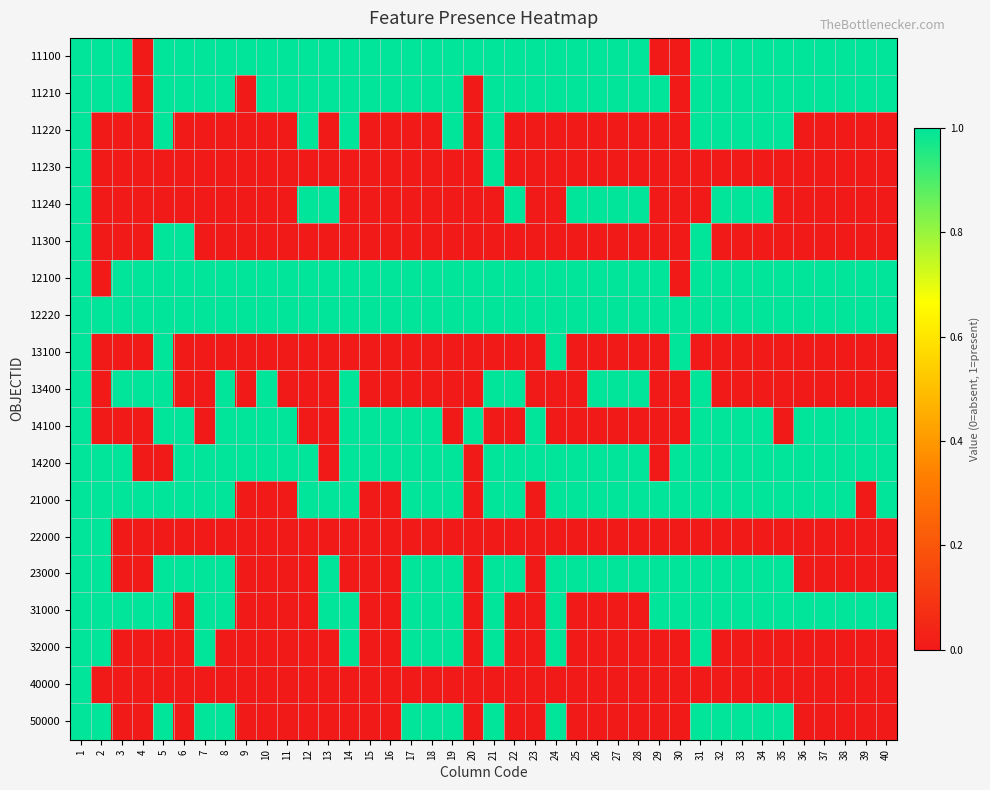

Reading right to left, list all the values displayed in this chart.

11100: 40=1	39=1	38=1	37=1	36=1	35=1	34=1	33=1	32=1	31=1	30=0	29=0	28=1	27=1	26=1	25=1	24=1	23=1	22=1	21=1	20=1	19=1	18=1	17=1	16=1	15=1	14=1	13=1	12=1	11=1	10=1	9=1	8=1	7=1	6=1	5=1	4=0	3=1	2=1	1=1
11210: 40=1	39=1	38=1	37=1	36=1	35=1	34=1	33=1	32=1	31=1	30=0	29=1	28=1	27=1	26=1	25=1	24=1	23=1	22=1	21=1	20=0	19=1	18=1	17=1	16=1	15=1	14=1	13=1	12=1	11=1	10=1	9=0	8=1	7=1	6=1	5=1	4=0	3=1	2=1	1=1
11220: 40=0	39=0	38=0	37=0	36=0	35=1	34=1	33=1	32=1	31=1	30=0	29=0	28=0	27=0	26=0	25=0	24=0	23=0	22=0	21=1	20=0	19=1	18=0	17=0	16=0	15=0	14=1	13=0	12=1	11=0	10=0	9=0	8=0	7=0	6=0	5=1	4=0	3=0	2=0	1=1
11230: 40=0	39=0	38=0	37=0	36=0	35=0	34=0	33=0	32=0	31=0	30=0	29=0	28=0	27=0	26=0	25=0	24=0	23=0	22=0	21=1	20=0	19=0	18=0	17=0	16=0	15=0	14=0	13=0	12=0	11=0	10=0	9=0	8=0	7=0	6=0	5=0	4=0	3=0	2=0	1=1
11240: 40=0	39=0	38=0	37=0	36=0	35=0	34=1	33=1	32=1	31=0	30=0	29=0	28=1	27=1	26=1	25=1	24=0	23=0	22=1	21=0	20=0	19=0	18=0	17=0	16=0	15=0	14=0	13=1	12=1	11=0	10=0	9=0	8=0	7=0	6=0	5=0	4=0	3=0	2=0	1=1
11300: 40=0	39=0	38=0	37=0	36=0	35=0	34=0	33=0	32=0	31=1	30=0	29=0	28=0	27=0	26=0	25=0	24=0	23=0	22=0	21=0	20=0	19=0	18=0	17=0	16=0	15=0	14=0	13=0	12=0	11=0	10=0	9=0	8=0	7=0	6=1	5=1	4=0	3=0	2=0	1=1
12100: 40=1	39=1	38=1	37=1	36=1	35=1	34=1	33=1	32=1	31=1	30=0	29=1	28=1	27=1	26=1	25=1	24=1	23=1	22=1	21=1	20=1	19=1	18=1	17=1	16=1	15=1	14=1	13=1	12=1	11=1	10=1	9=1	8=1	7=1	6=1	5=1	4=1	3=1	2=0	1=1
12220: 40=1	39=1	38=1	37=1	36=1	35=1	34=1	33=1	32=1	31=1	30=1	29=1	28=1	27=1	26=1	25=1	24=1	23=1	22=1	21=1	20=1	19=1	18=1	17=1	16=1	15=1	14=1	13=1	12=1	11=1	10=1	9=1	8=1	7=1	6=1	5=1	4=1	3=1	2=1	1=1
13100: 40=0	39=0	38=0	37=0	36=0	35=0	34=0	33=0	32=0	31=0	30=1	29=0	28=0	27=0	26=0	25=0	24=1	23=0	22=0	21=0	20=0	19=0	18=0	17=0	16=0	15=0	14=0	13=0	12=0	11=0	10=0	9=0	8=0	7=0	6=0	5=1	4=0	3=0	2=0	1=1
13400: 40=0	39=0	38=0	37=0	36=0	35=0	34=0	33=0	32=0	31=1	30=0	29=0	28=1	27=1	26=1	25=0	24=0	23=0	22=1	21=1	20=0	19=0	18=0	17=0	16=0	15=0	14=1	13=0	12=0	11=0	10=1	9=0	8=1	7=0	6=0	5=1	4=1	3=1	2=0	1=1
14100: 40=1	39=1	38=1	37=1	36=1	35=0	34=1	33=1	32=1	31=1	30=0	29=0	28=0	27=0	26=0	25=0	24=0	23=1	22=0	21=0	20=1	19=0	18=1	17=1	16=1	15=1	14=1	13=0	12=0	11=1	10=1	9=1	8=1	7=0	6=1	5=1	4=0	3=0	2=0	1=1
14200: 40=1	39=1	38=1	37=1	36=1	35=1	34=1	33=1	32=1	31=1	30=1	29=0	28=1	27=1	26=1	25=1	24=1	23=1	22=1	21=1	20=0	19=1	18=1	17=1	16=1	15=1	14=1	13=0	12=1	11=1	10=1	9=1	8=1	7=1	6=1	5=0	4=0	3=1	2=1	1=1
21000: 40=1	39=0	38=1	37=1	36=1	35=1	34=1	33=1	32=1	31=1	30=1	29=1	28=1	27=1	26=1	25=1	24=1	23=0	22=1	21=1	20=0	19=1	18=1	17=1	16=0	15=0	14=1	13=1	12=1	11=0	10=0	9=0	8=1	7=1	6=1	5=1	4=1	3=1	2=1	1=1
22000: 40=0	39=0	38=0	37=0	36=0	35=0	34=0	33=0	32=0	31=0	30=0	29=0	28=0	27=0	26=0	25=0	24=0	23=0	22=0	21=0	20=0	19=0	18=0	17=0	16=0	15=0	14=0	13=0	12=0	11=0	10=0	9=0	8=0	7=0	6=0	5=0	4=0	3=0	2=1	1=1
23000: 40=0	39=0	38=0	37=0	36=0	35=1	34=1	33=1	32=1	31=1	30=1	29=1	28=1	27=1	26=1	25=1	24=1	23=0	22=1	21=1	20=0	19=1	18=1	17=1	16=0	15=0	14=0	13=1	12=0	11=0	10=0	9=0	8=1	7=1	6=1	5=1	4=0	3=0	2=1	1=1
31000: 40=1	39=1	38=1	37=1	36=1	35=1	34=1	33=1	32=1	31=1	30=1	29=1	28=0	27=0	26=0	25=0	24=1	23=0	22=0	21=1	20=0	19=1	18=1	17=1	16=0	15=0	14=1	13=1	12=0	11=0	10=0	9=0	8=1	7=1	6=0	5=1	4=1	3=1	2=1	1=1
32000: 40=0	39=0	38=0	37=0	36=0	35=0	34=0	33=0	32=0	31=1	30=0	29=0	28=0	27=0	26=0	25=0	24=1	23=0	22=0	21=1	20=0	19=1	18=1	17=1	16=0	15=0	14=1	13=0	12=0	11=0	10=0	9=0	8=0	7=1	6=0	5=0	4=0	3=0	2=1	1=1
40000: 40=0	39=0	38=0	37=0	36=0	35=0	34=0	33=0	32=0	31=0	30=0	29=0	28=0	27=0	26=0	25=0	24=0	23=0	22=0	21=0	20=0	19=0	18=0	17=0	16=0	15=0	14=0	13=0	12=0	11=0	10=0	9=0	8=0	7=0	6=0	5=0	4=0	3=0	2=0	1=1
50000: 40=0	39=0	38=0	37=0	36=0	35=1	34=1	33=1	32=1	31=1	30=0	29=0	28=0	27=0	26=0	25=0	24=1	23=0	22=0	21=1	20=0	19=1	18=1	17=1	16=0	15=0	14=0	13=0	12=0	11=0	10=0	9=0	8=1	7=1	6=0	5=1	4=0	3=0	2=1	1=1